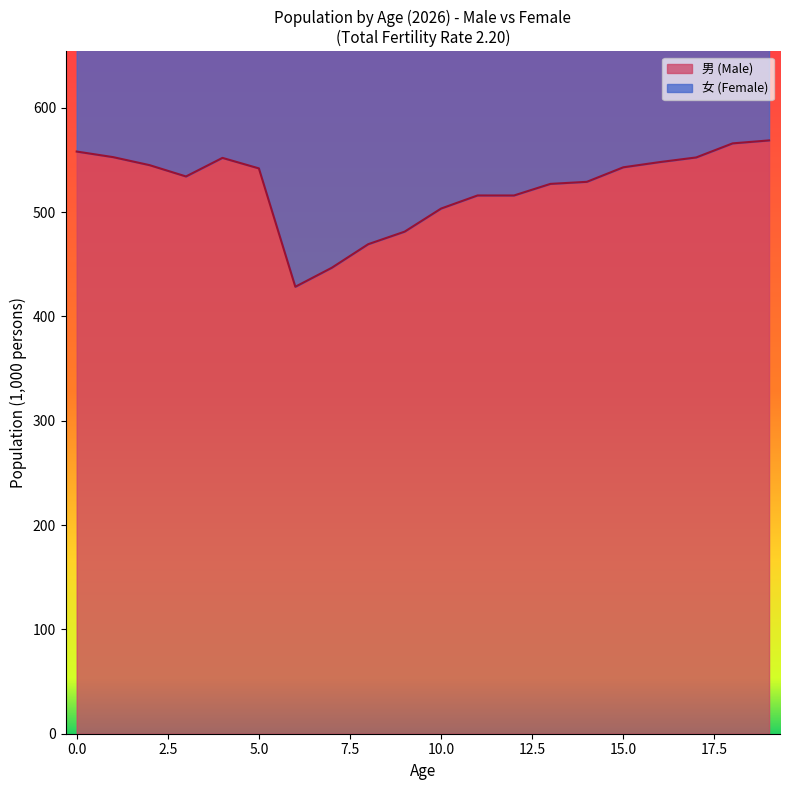

Reading left to right, what are all the values shown in this chart?

男 (Male): 558.0	552.6	544.9	534.1	551.9	541.8	428.4	446.6	469.2	481.2	503.3	515.9	515.9	527.0	528.9	542.9	547.9	552.3	565.8	568.6
女 (Female): 1088.4	1078.1	1063.3	1042.3	1077.1	1057.5	838.4	873.1	916.9	941.4	981.8	1007.5	1005.7	1030.3	1034.0	1058.6	1068.6	1078.4	1107.1	1113.7